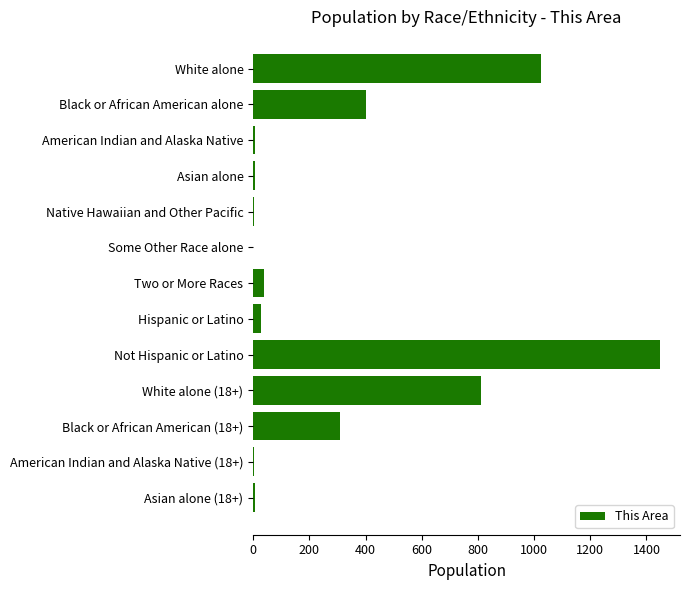

Between American Indian and Alaska Native (18+) and White alone, which is larger?

White alone